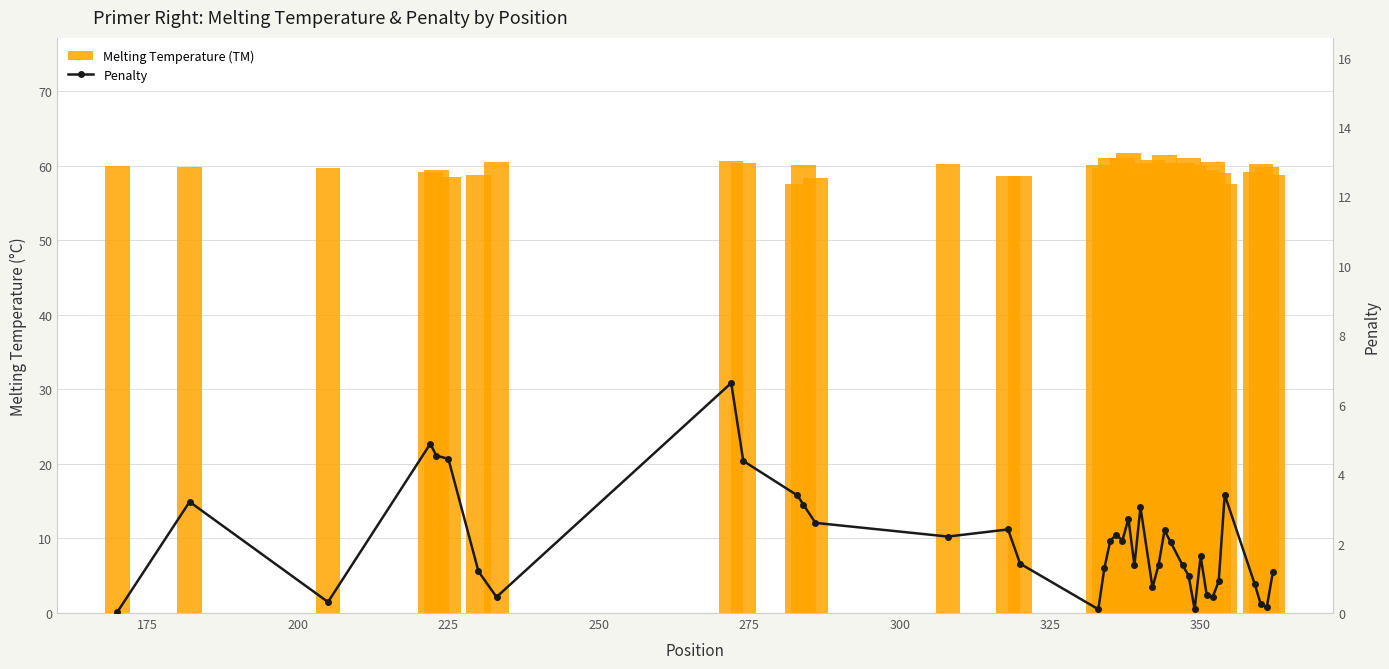

Is the value of Melting Temperature (TM) at 16 greater than the value of Penalty at 28?

Yes